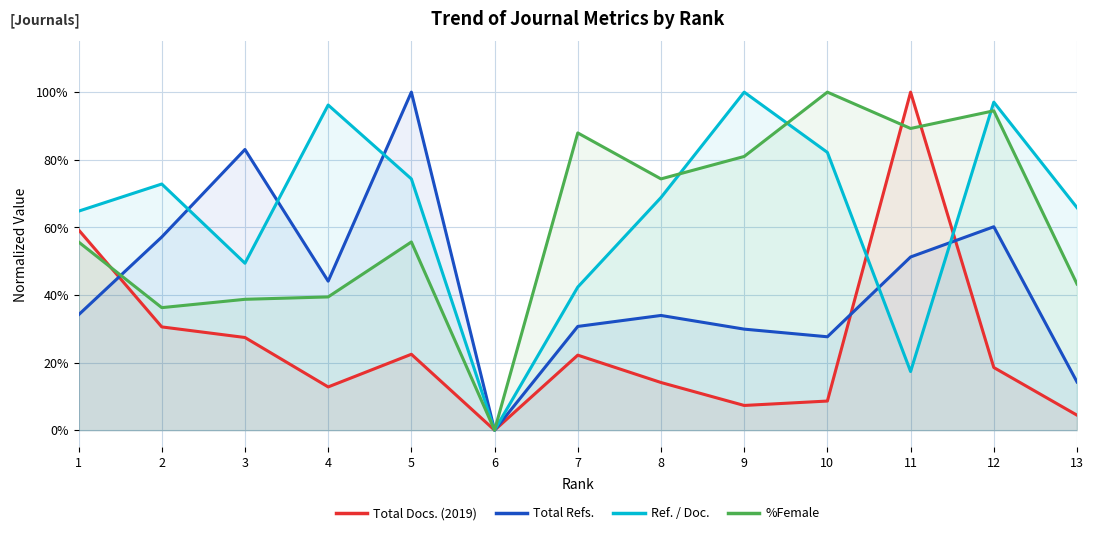

Reading left to right, extract all data points from this chart.

Total Docs. (2019): 0.6	0.3	0.3	0.1	0.2	0.0	0.2	0.1	0.1	0.1	1.0	0.2	0.0
Total Refs.: 0.3	0.6	0.8	0.4	1.0	0.0	0.3	0.3	0.3	0.3	0.5	0.6	0.1
Ref. / Doc.: 0.6	0.7	0.5	1.0	0.7	0.0	0.4	0.7	1.0	0.8	0.2	1.0	0.7
%Female: 0.6	0.4	0.4	0.4	0.6	0.0	0.9	0.7	0.8	1.0	0.9	0.9	0.4